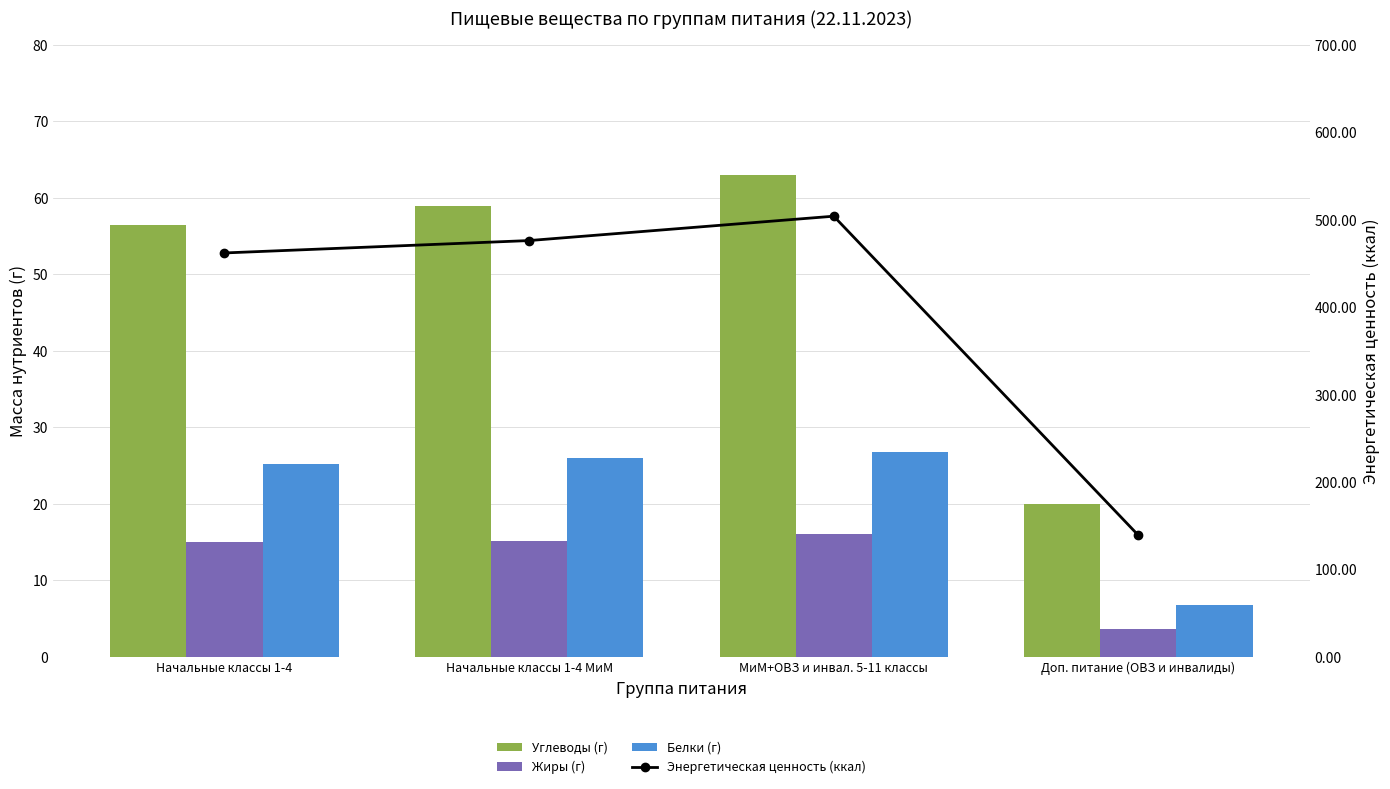

What is the label of the 3rd bar from the right?

Начальные классы 1-4 МиМ